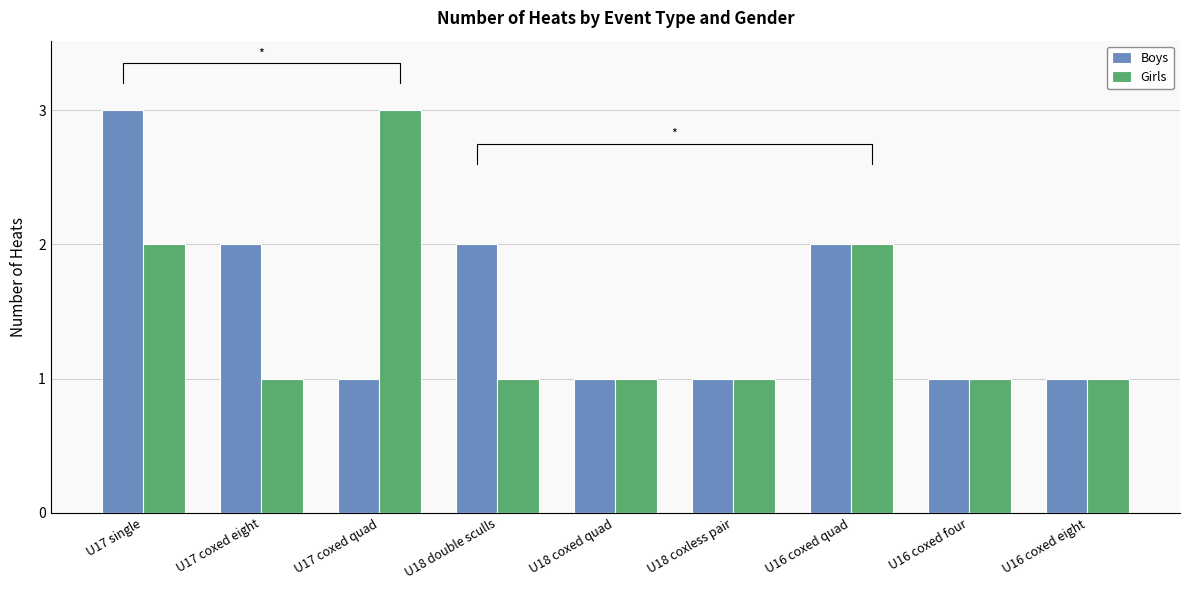

Rank the series by their average value, from highest to lowest.

Boys, Girls